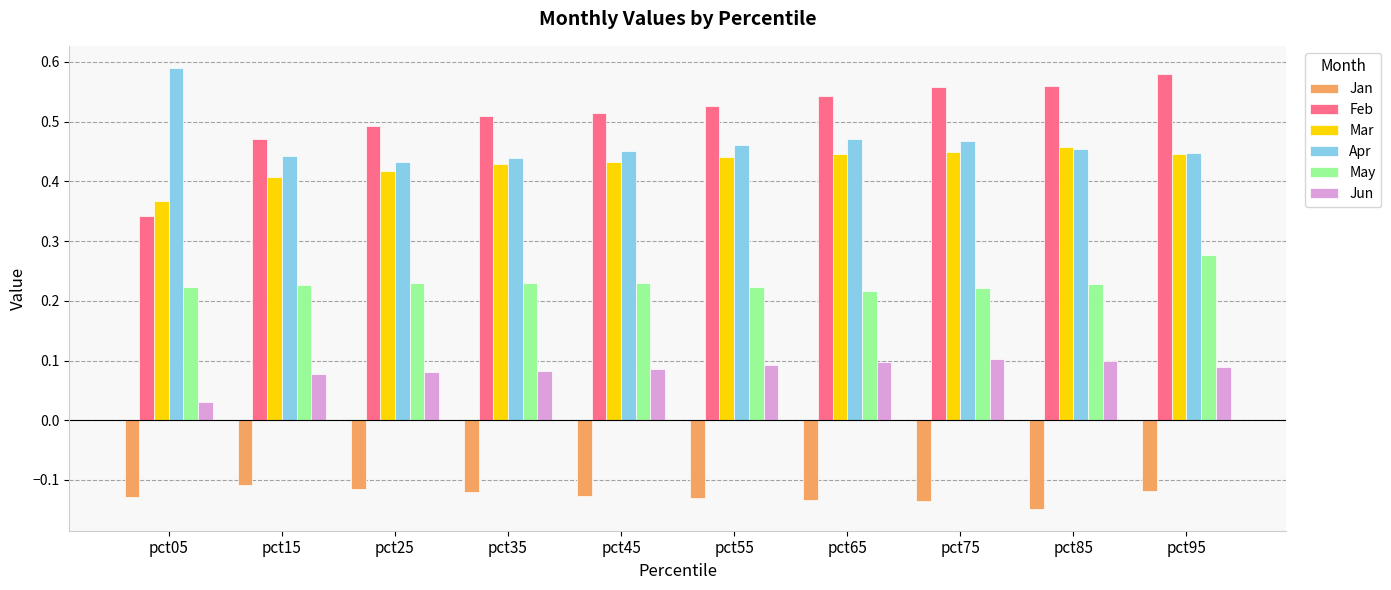

True or false: Apr has a value of 0.8 at pct75.

False